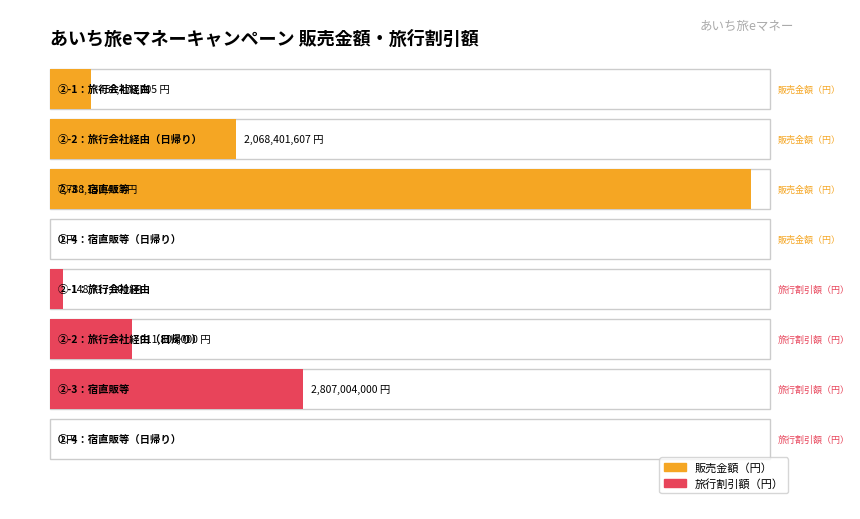

What is the label of the 1st bar from the left?

②-1：旅行会社経由